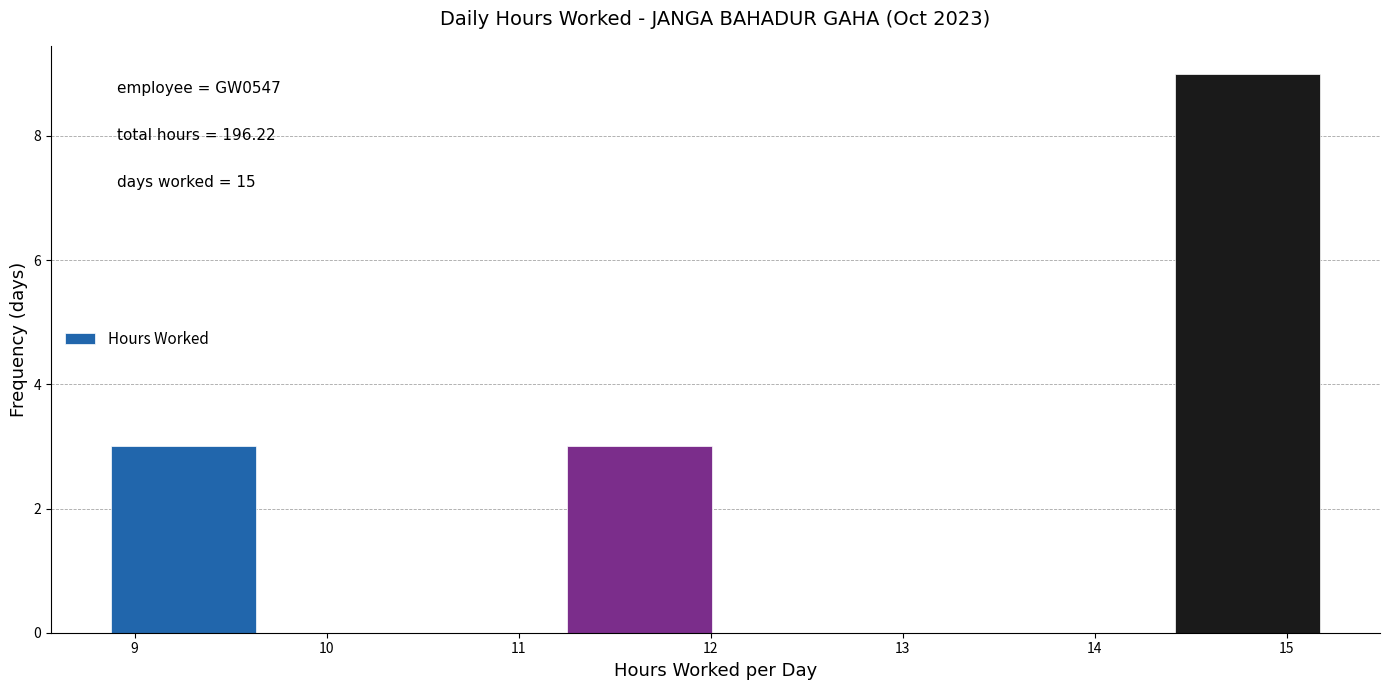

Which range on the x-axis has the tallest bar?

14.4 to 15.2